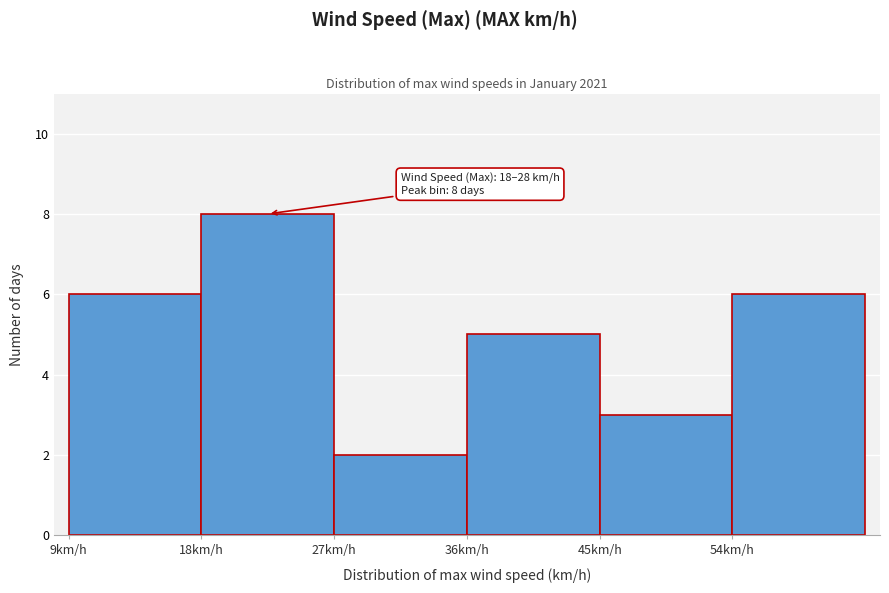

Which range on the x-axis has the tallest bar?

18.5 to 27.5